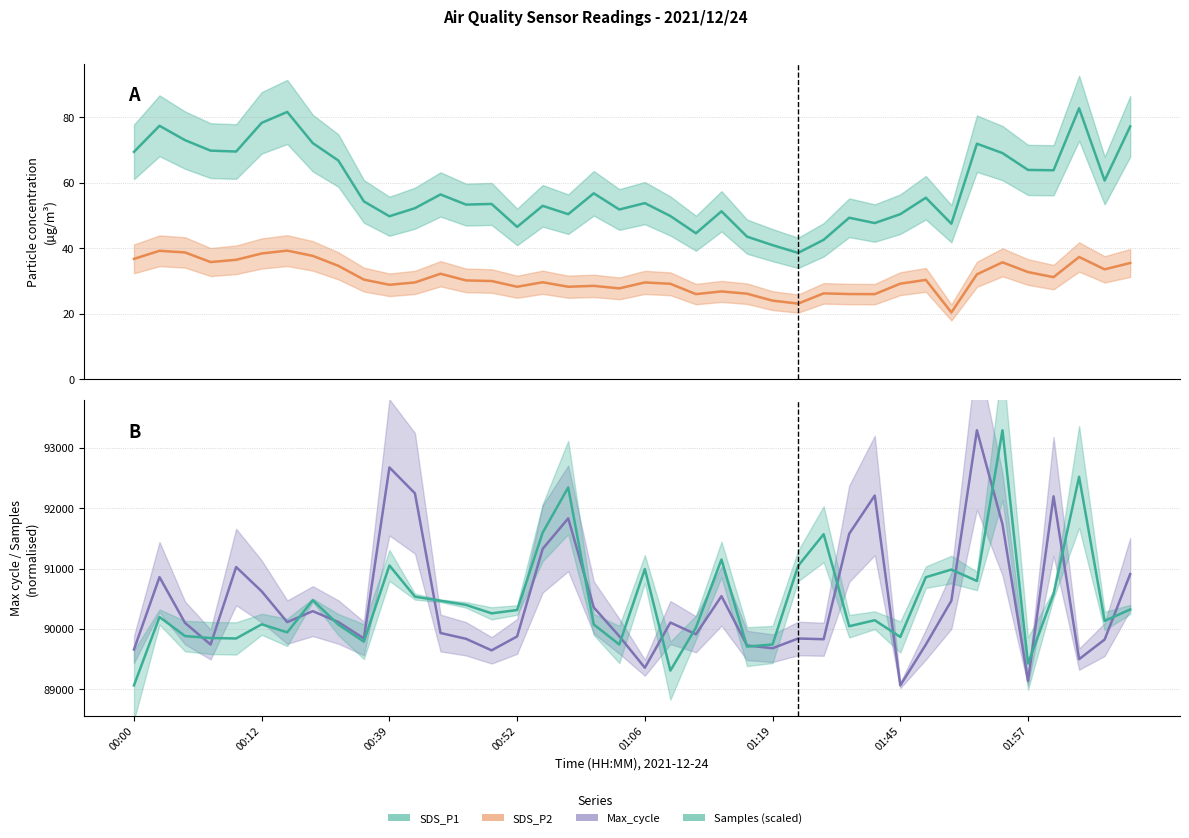

Which series has the largest total across all categories?

Max_cycle